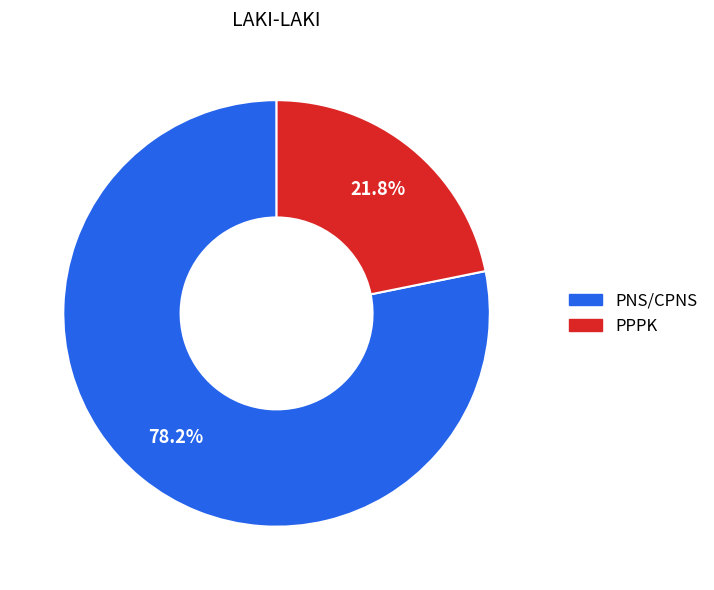

To the nearest percent, what portion does PPPK represent?

22%